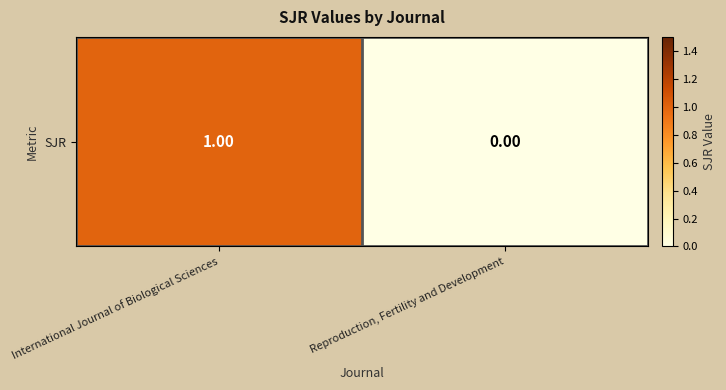

True or false: the data shows 0 at Reproduction, Fertility and Development.

True